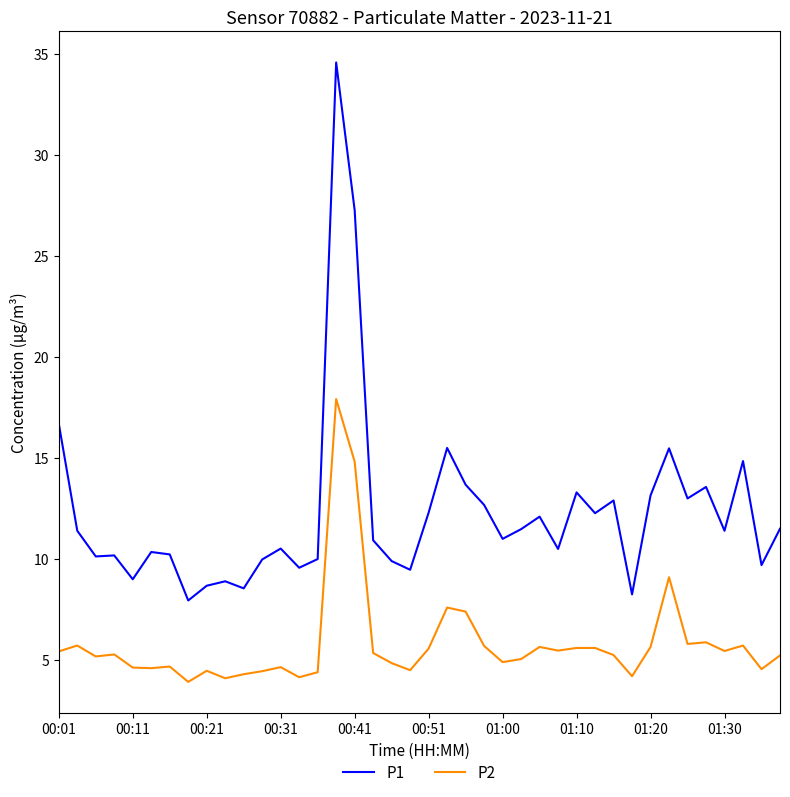

True or false: P2 and P1 cross at least once.

False